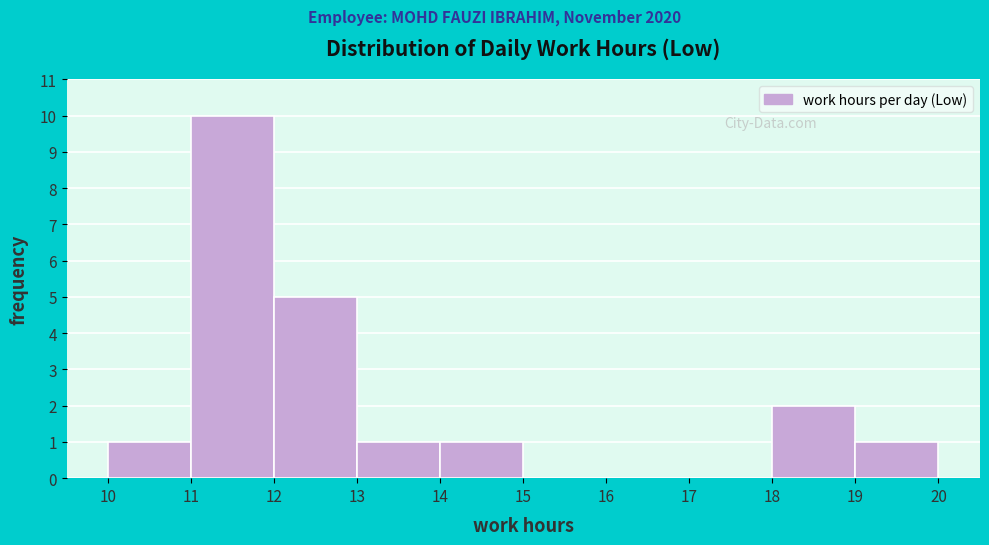

How tall is the bar that spans 10 to 11 on the x-axis? The values are not printed on the chart, so give them approximately, as read against the axis.

1